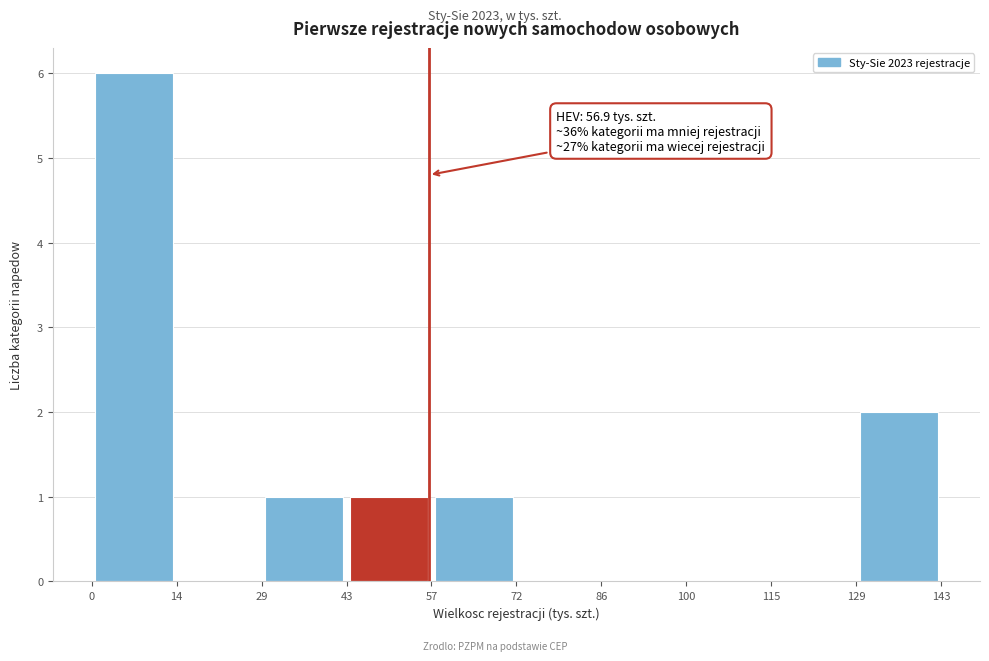

Which range on the x-axis has the tallest bar?

0 to 14